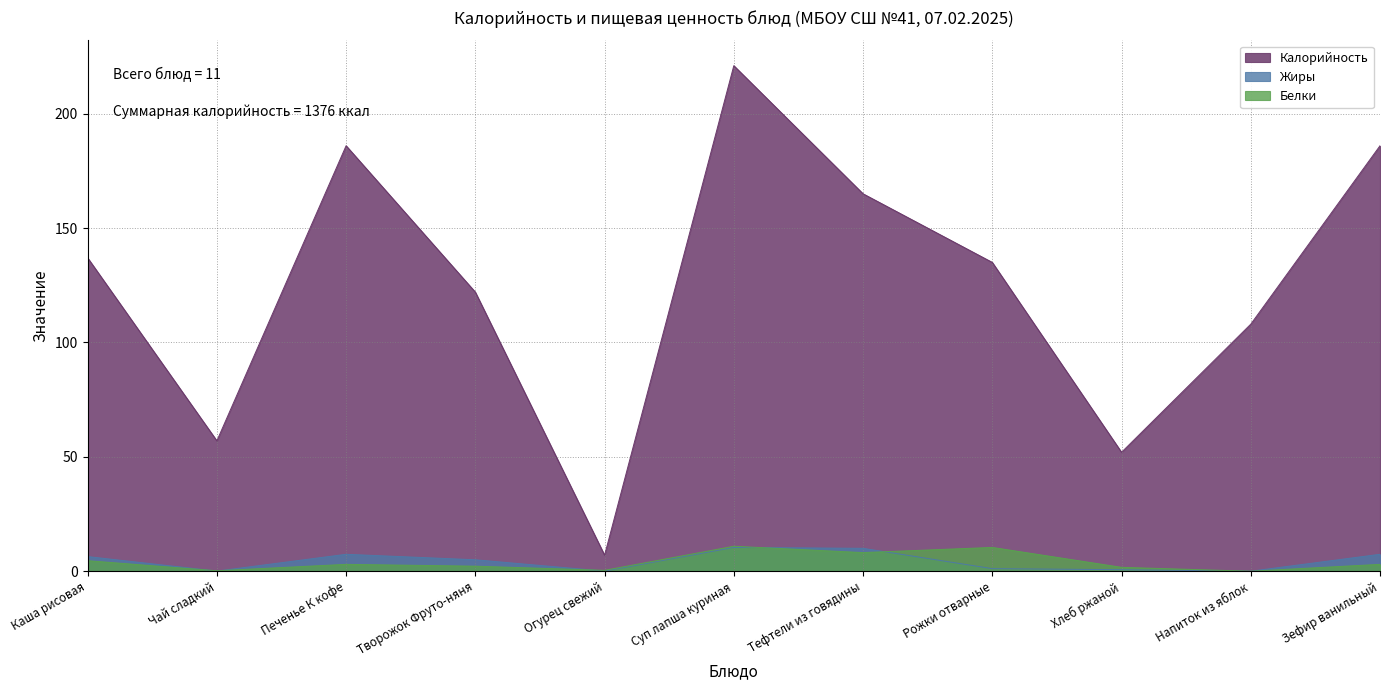

Is the value of Калорийность at Огурец свежий greater than the value of Жиры at Рожки отварные?

Yes